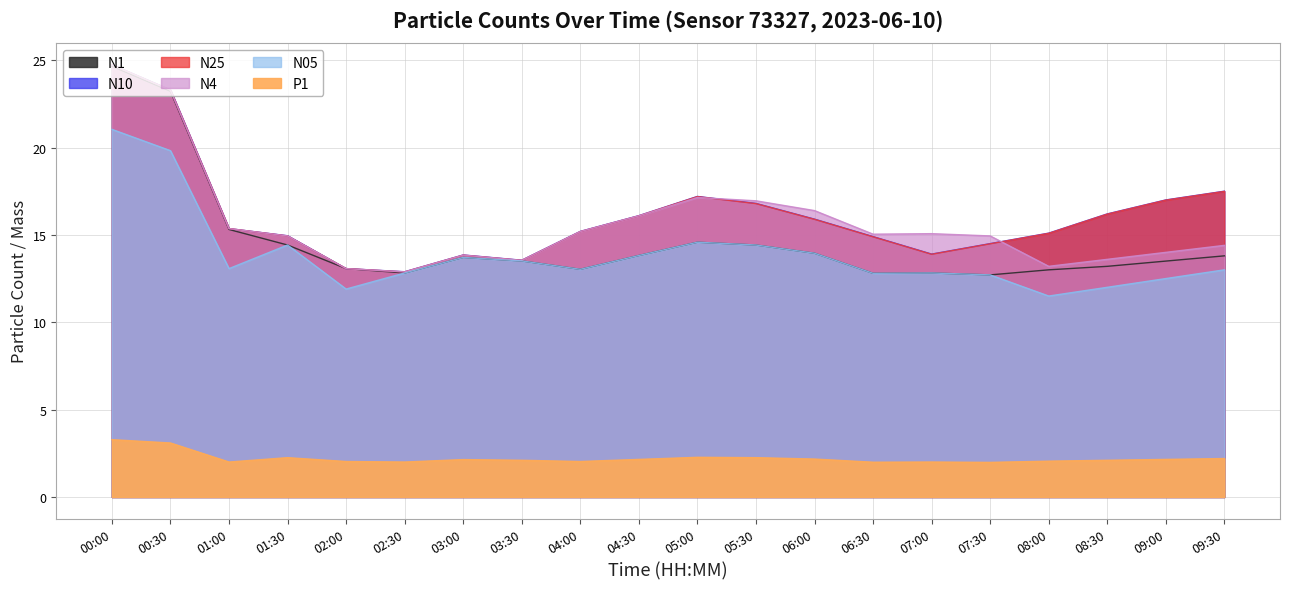

Where is the first local minimum for N10?

02:30